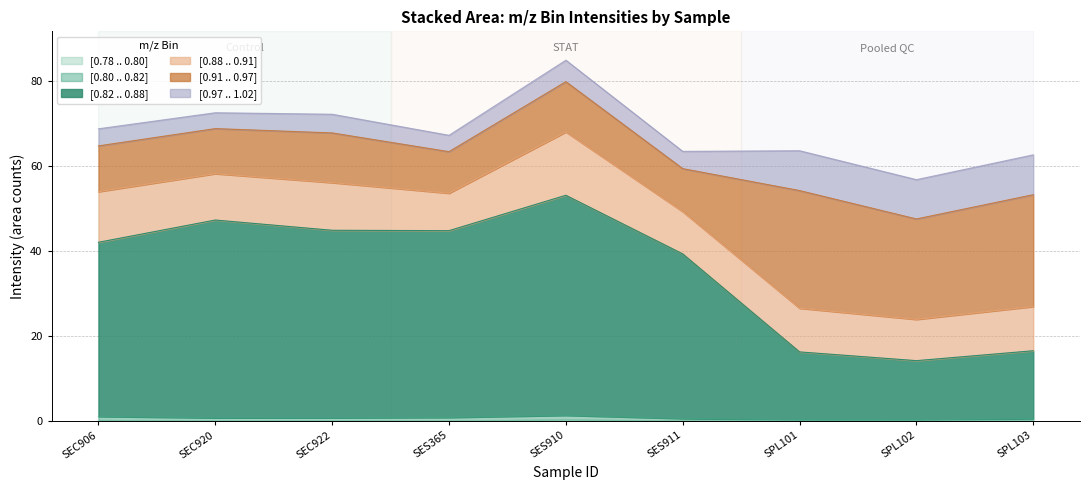

In [0.80 .. 0.82], how many points are lower than both neighbors (excluding endpoints)?

2